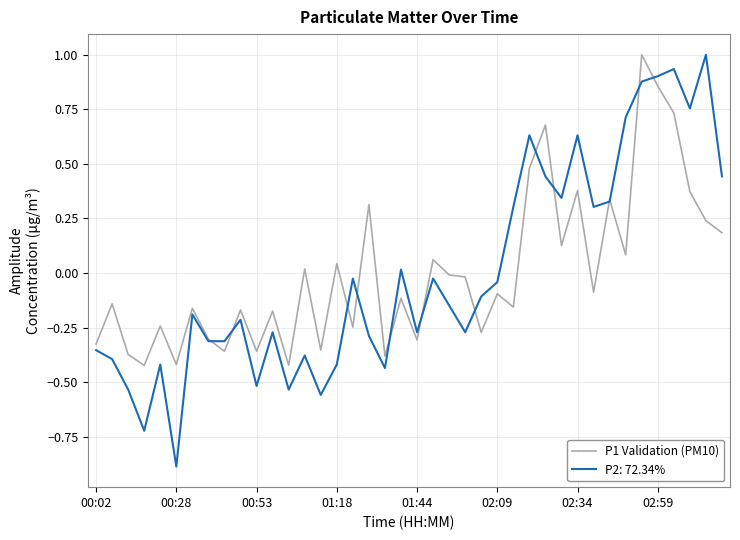

What is the maximum value shown in the chart?

1.0